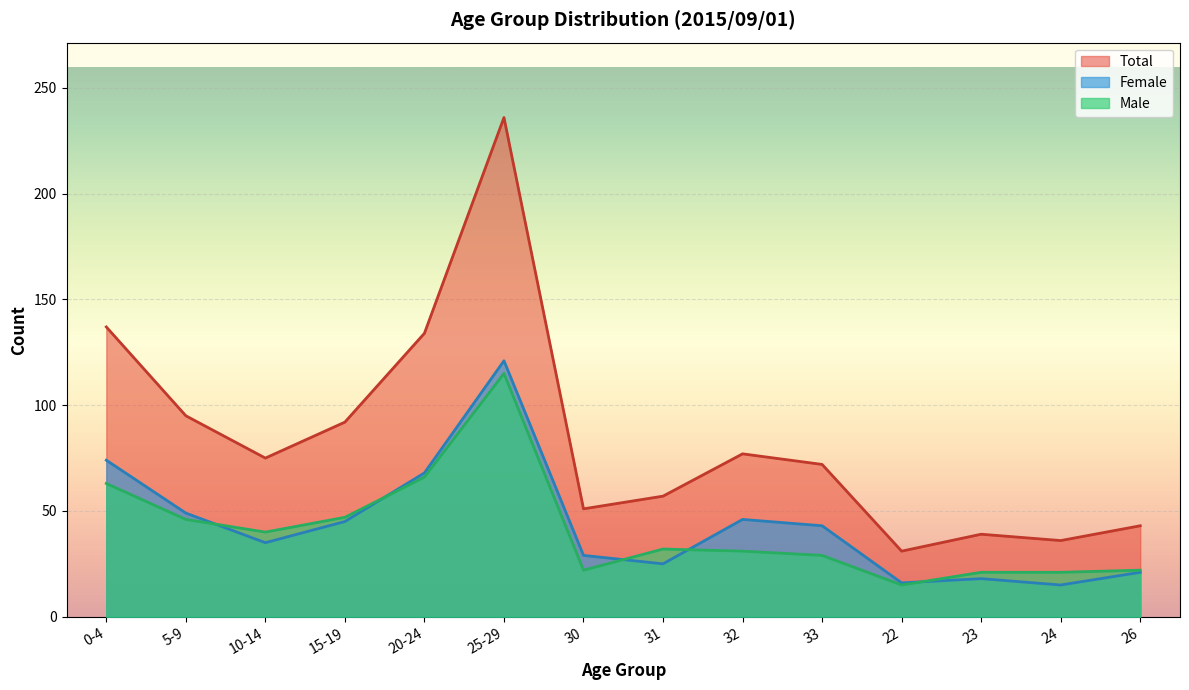

How many series are shown in this chart?

3